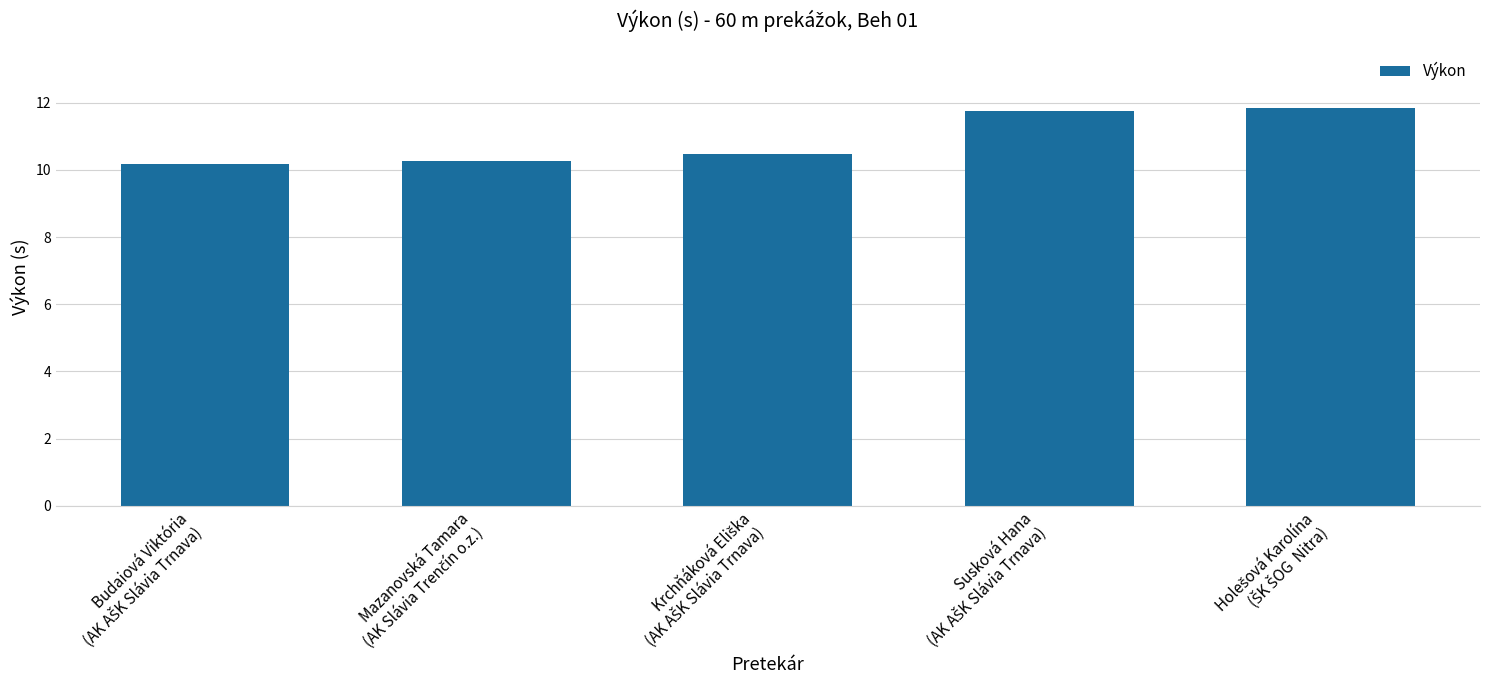

What is the average value?

10.9